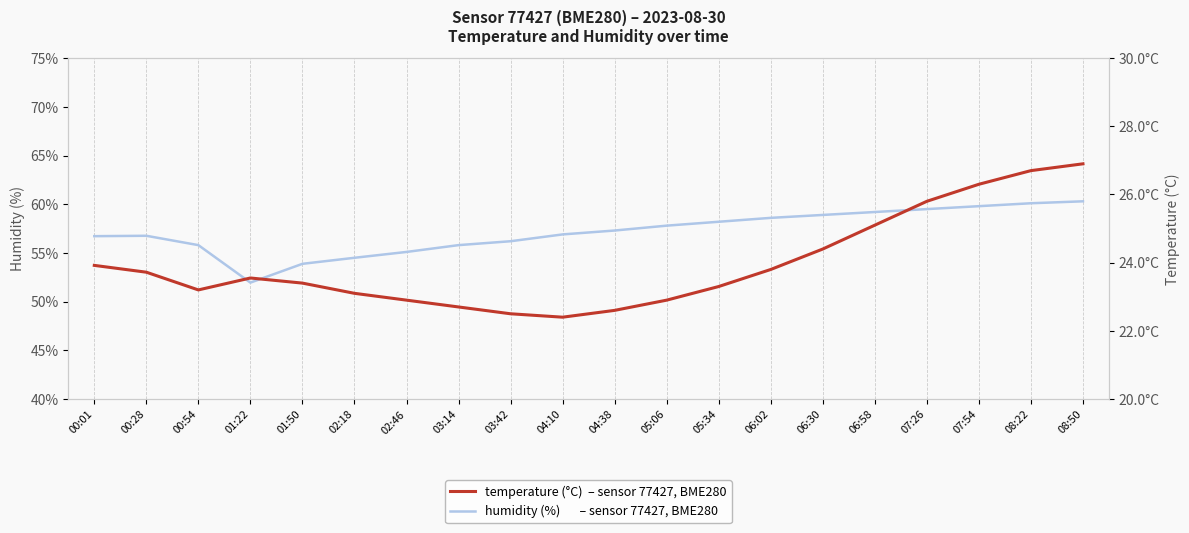

What position from the right is 06:58?

5